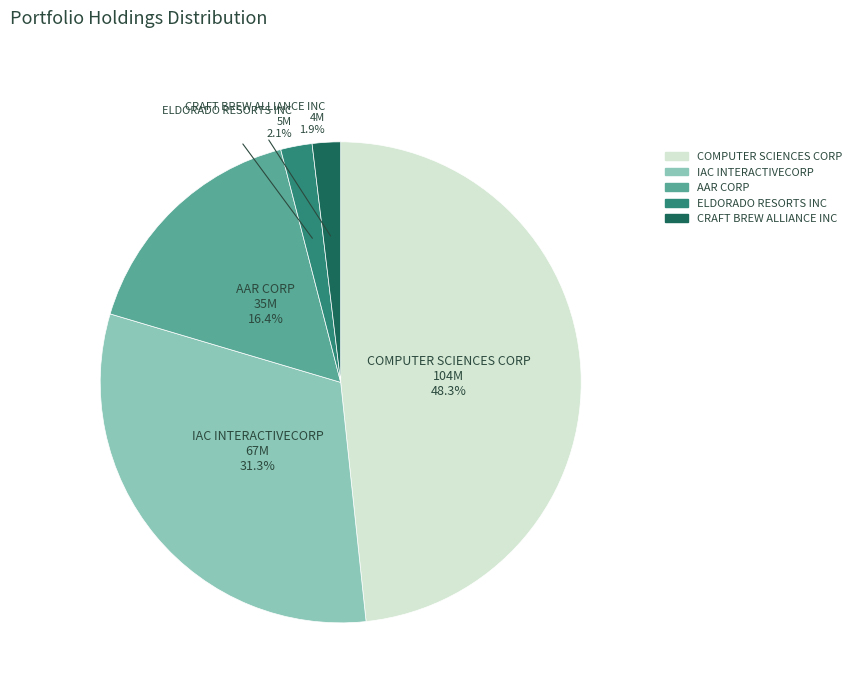

How many segments does this pie chart have?

5